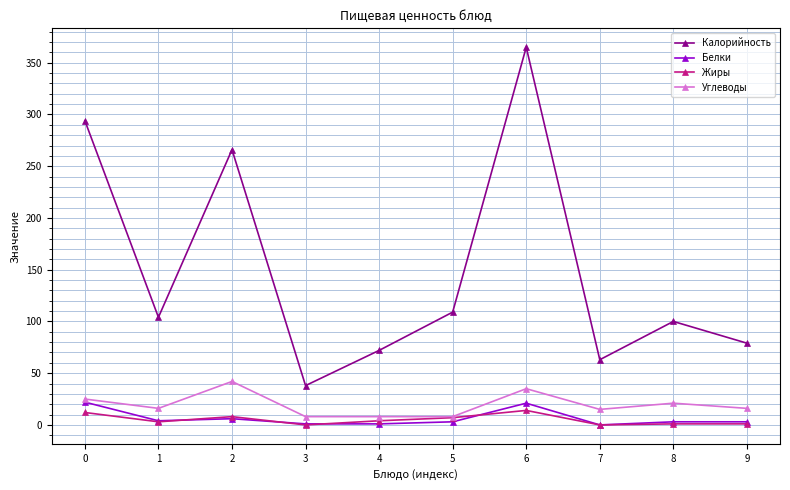

What is the difference between the maximum and minimum values in the Калорийность series?

327